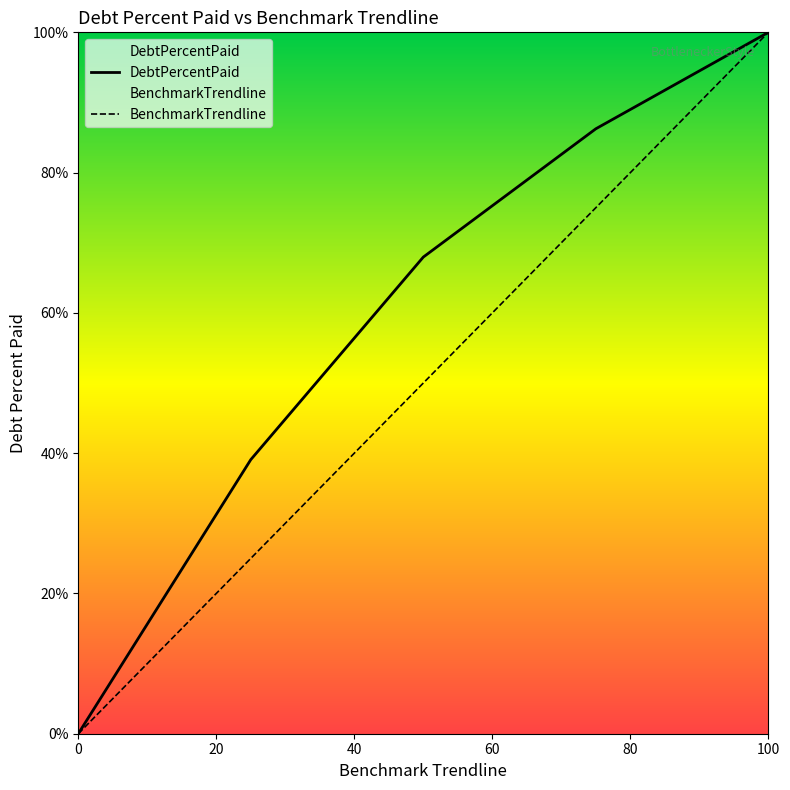

How many values in the DebtPercentPaid series are below 67?

2